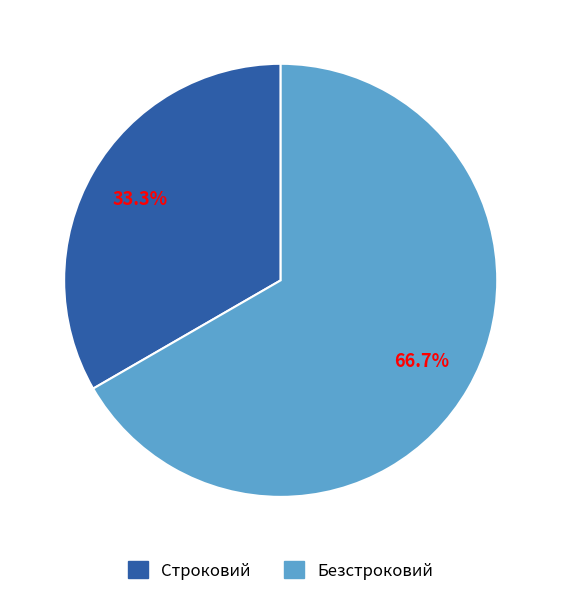

Is there any slice that represents more than half of the pie?

Yes